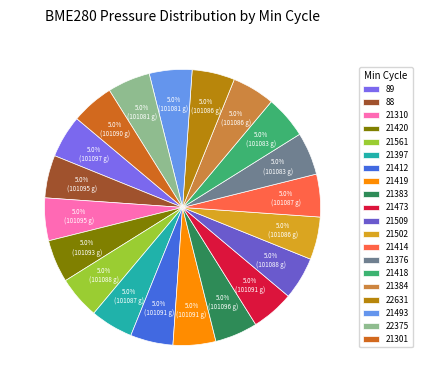

Does any single category account for the majority?

No